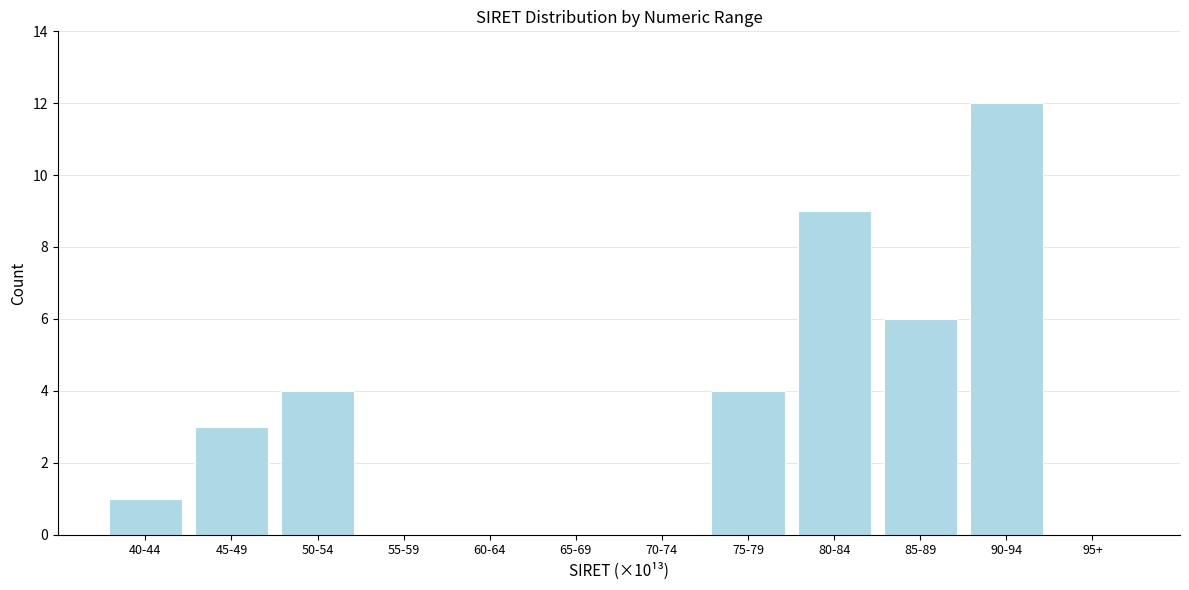

Reading left to right, extract all data points from this chart.

40-44=1	45-49=3	50-54=4	55-59=0	60-64=0	65-69=0	70-74=0	75-79=4	80-84=9	85-89=6	90-94=12	95+=0